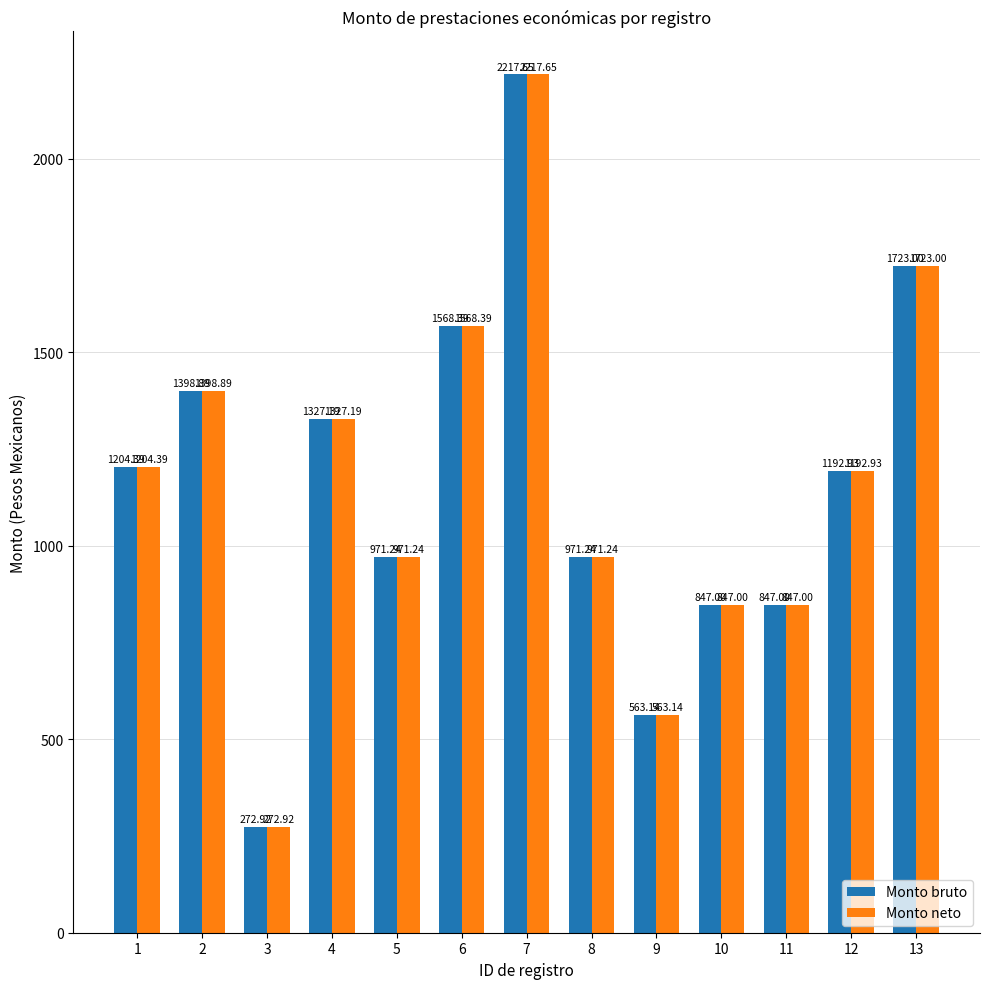

What is the lowest value of the Monto neto series?

272.9